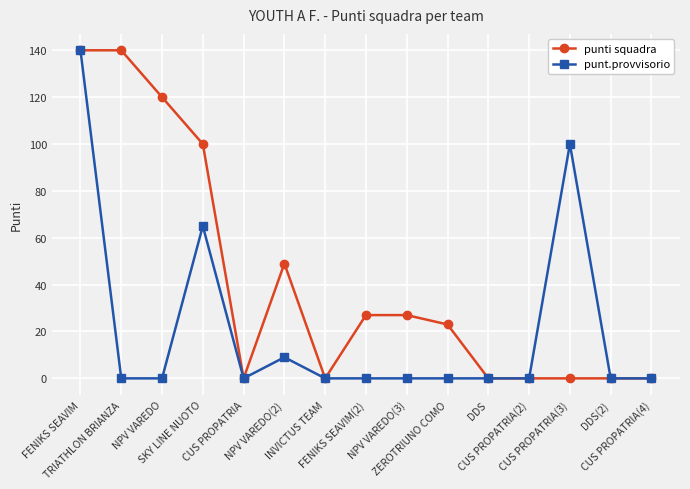

Is it true that punt.provvisorio equals 43 at NPV VAREDO(3)?

False